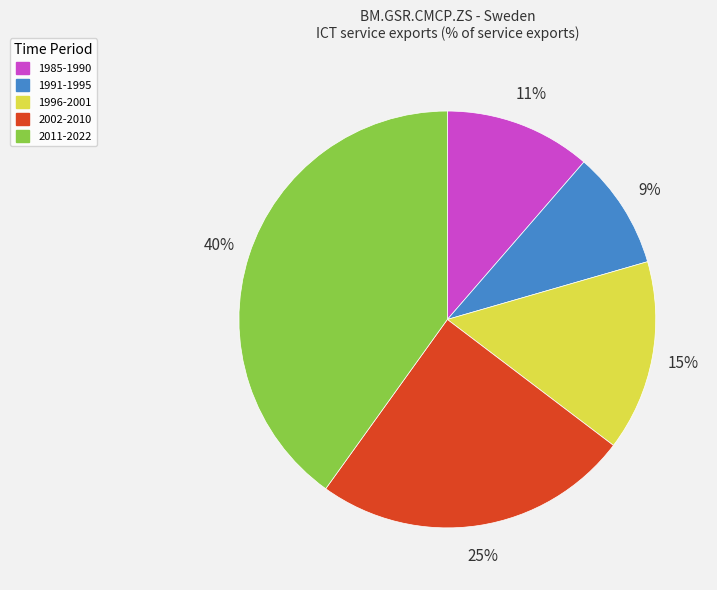

To the nearest percent, what percentage of the pie is 1991-1995?

9%